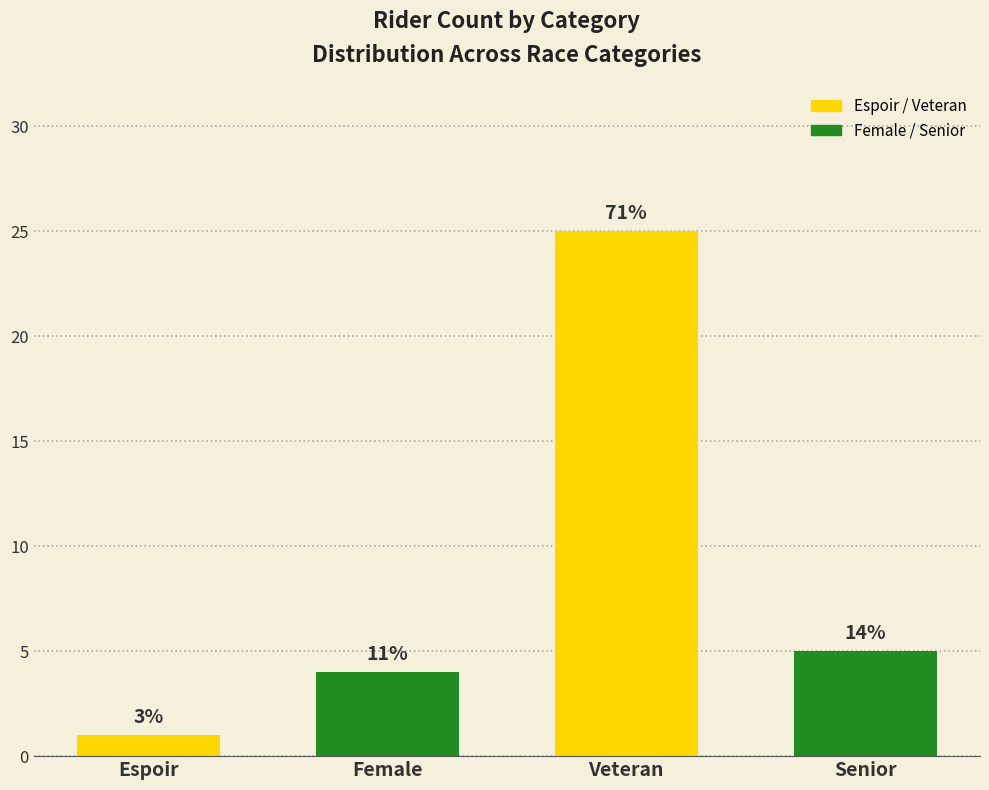

Does the chart contain any negative values?

No